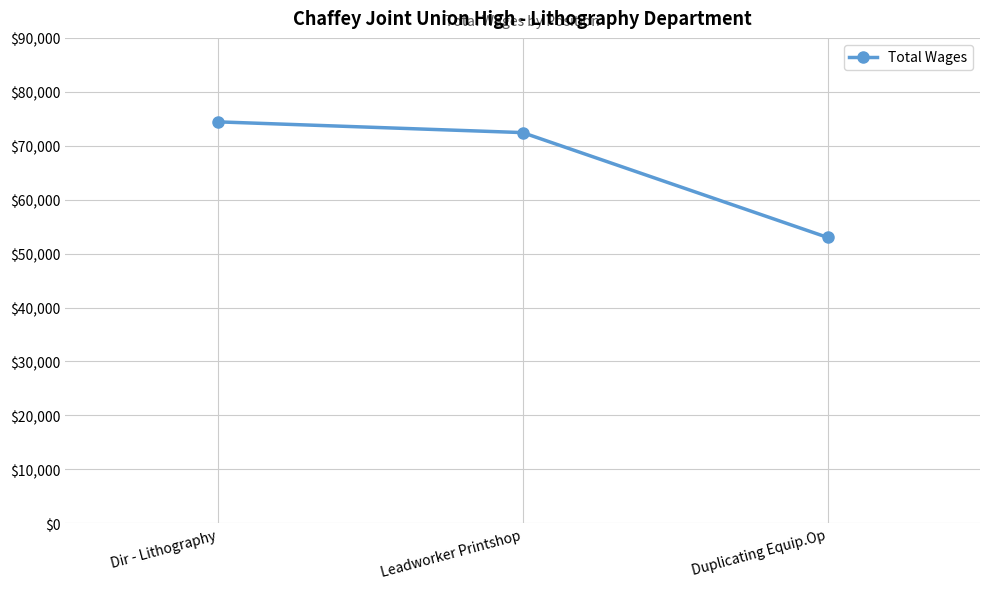

What value does the data have at Dir - Lithography, to the nearest 50?

74450